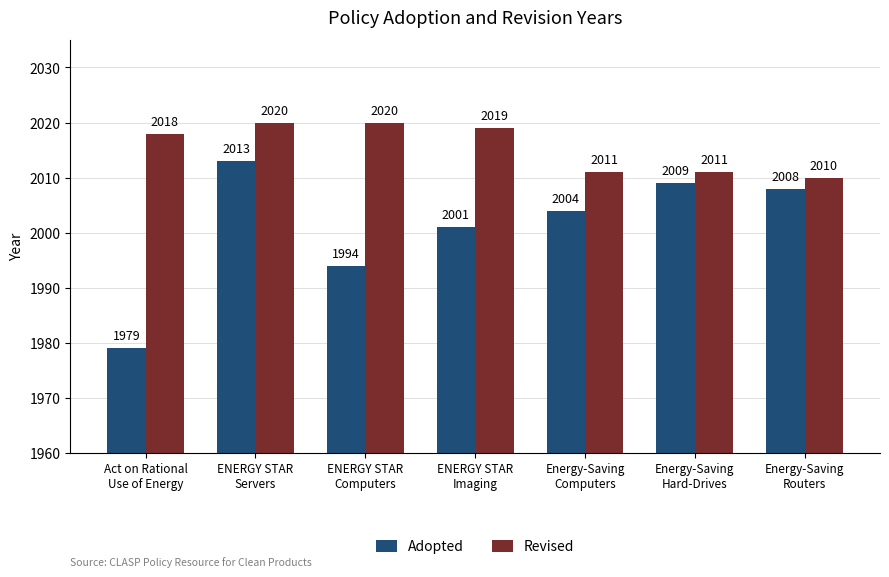

What is the maximum value shown in the chart?

2020